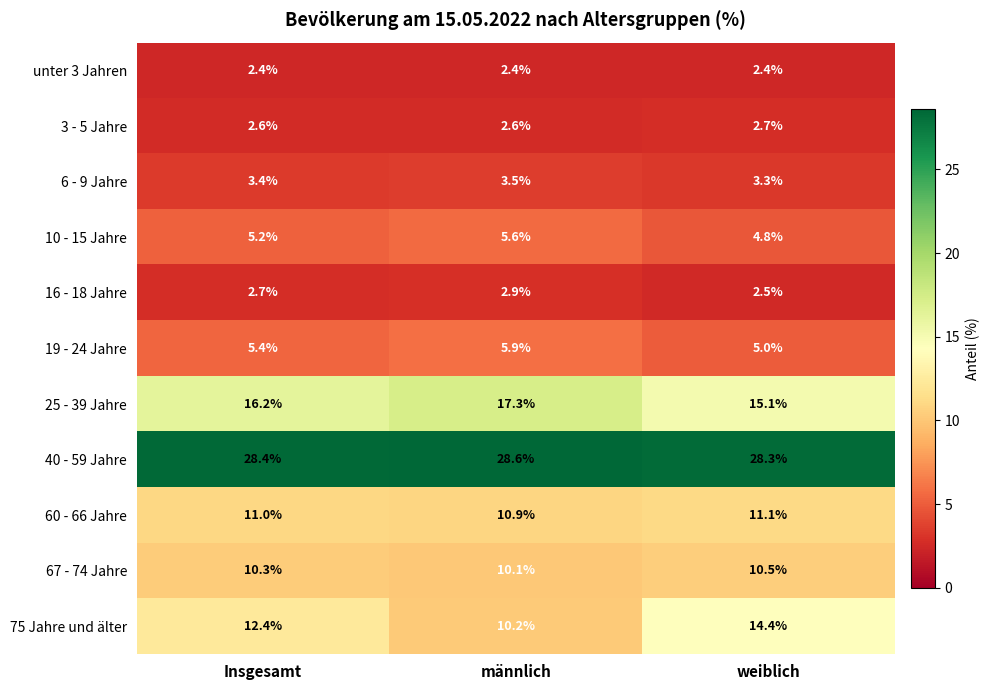

True or false: 16 - 18 Jahre has a value of 2.5 at weiblich.

True